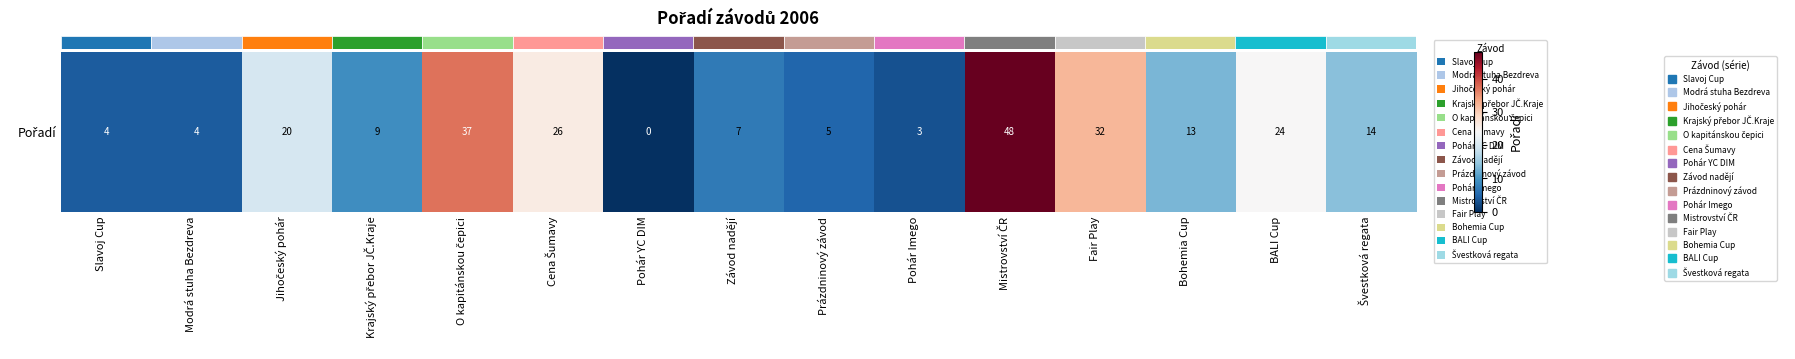

Which has a higher value, Pohár YC DIM or Mistrovství ČR?

Mistrovství ČR